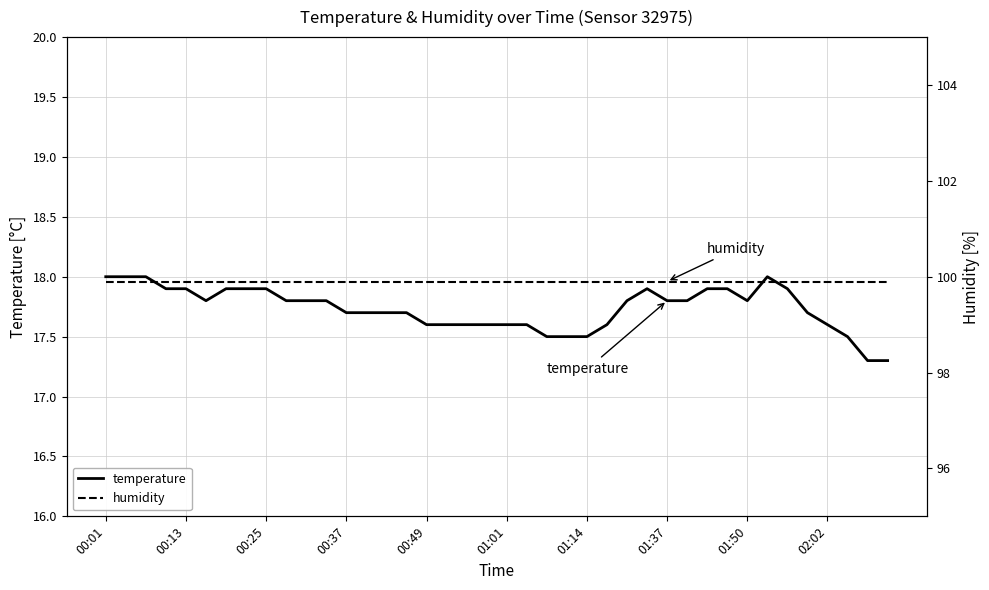

At which label is humidity closest to 99?

00:01